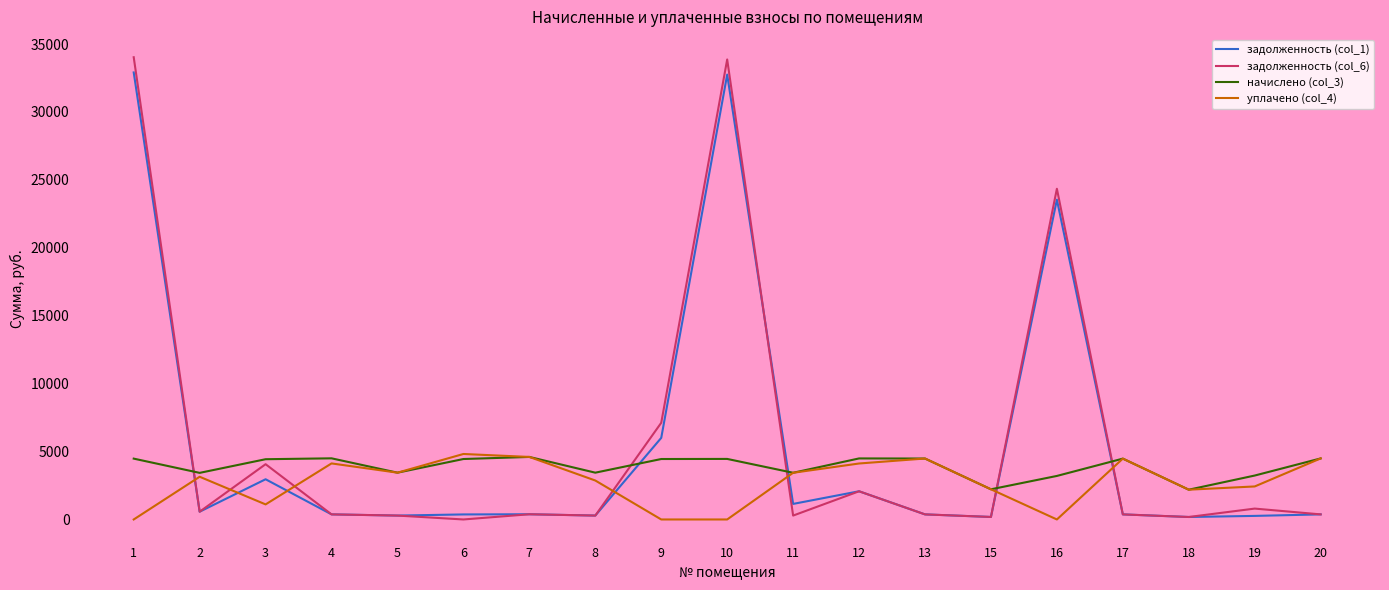

Which series has the widest spread of values?

задолженность (col_6)